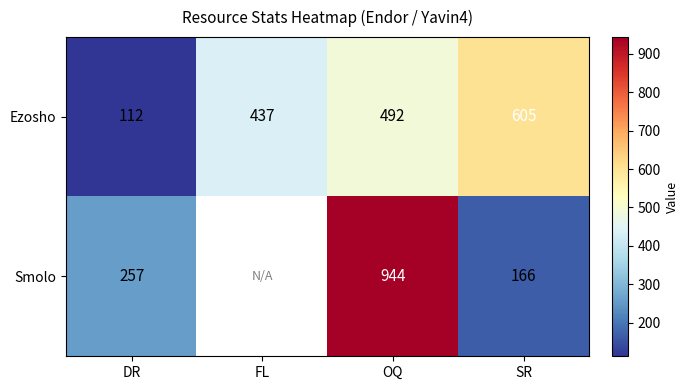

Is it true that Smolo equals 85 at DR?

False